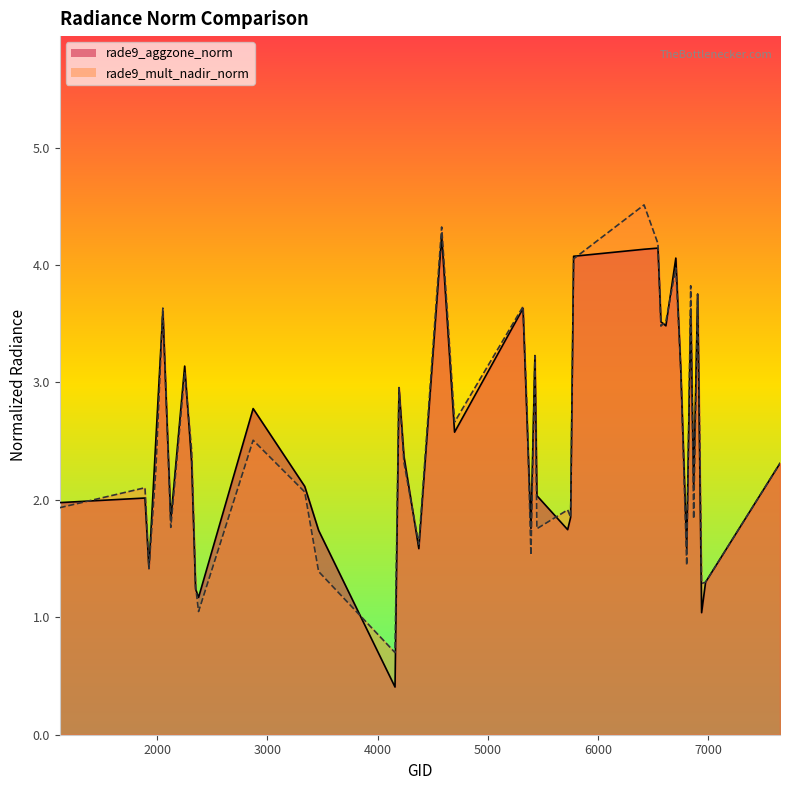

At which category does rade9_mult_nadir_norm reach its first local valley?

1925